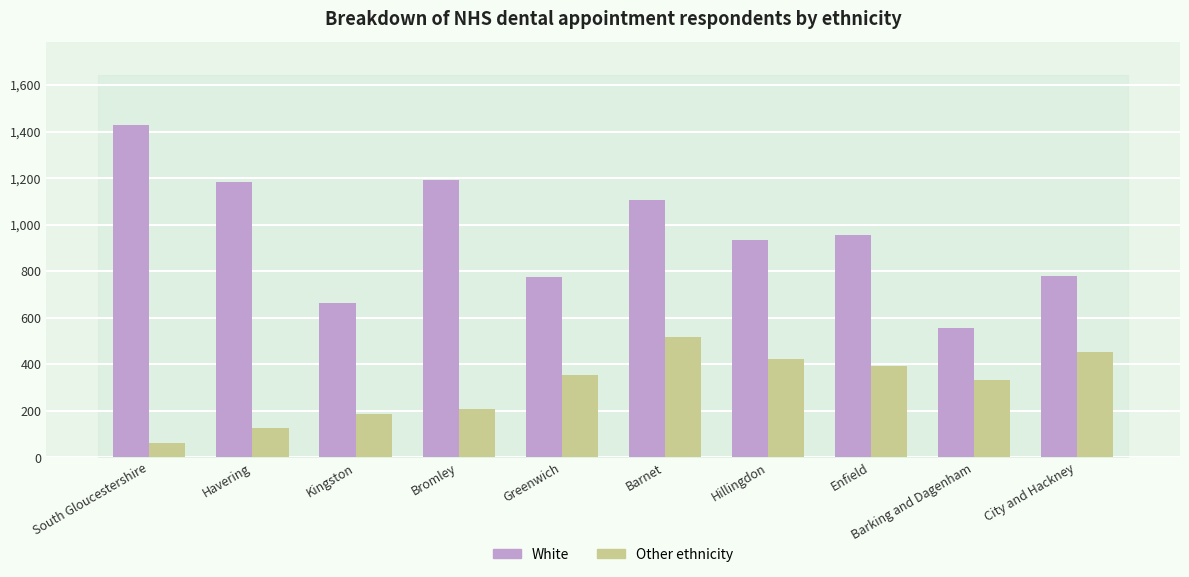

Which series changed the most between South Gloucestershire and City and Hackney?

White